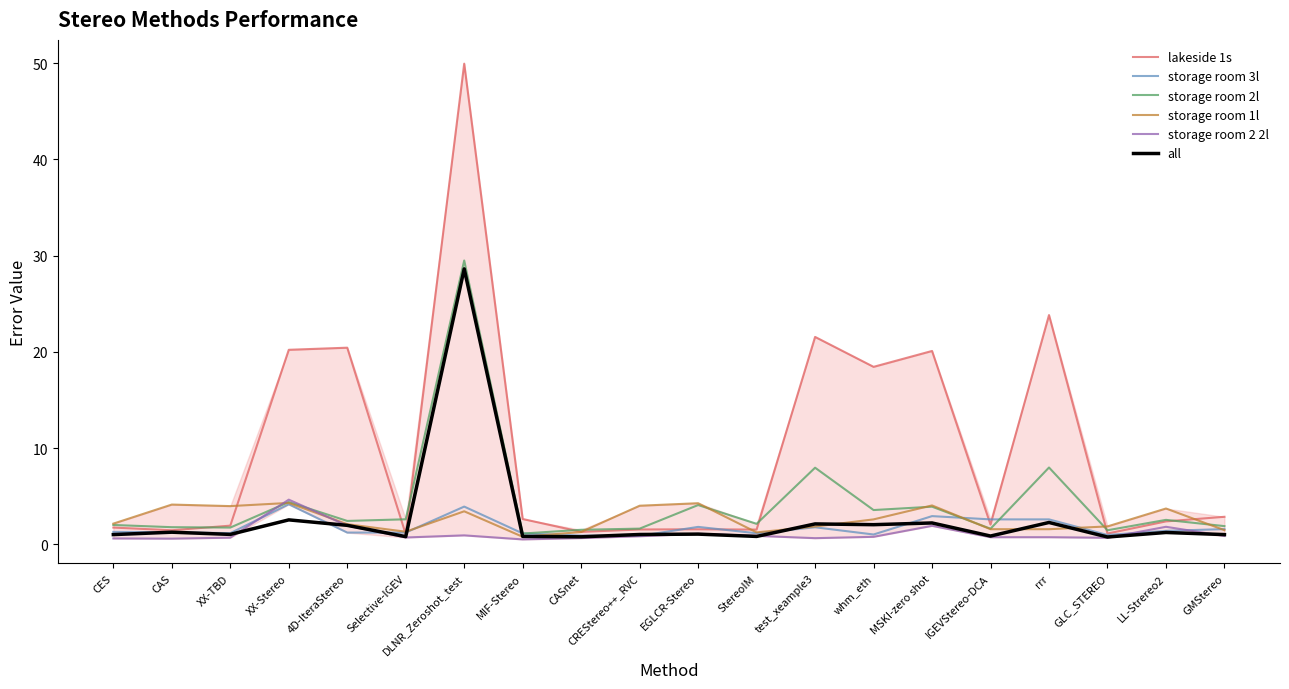

Which series has the largest total across all categories?

lakeside 1s